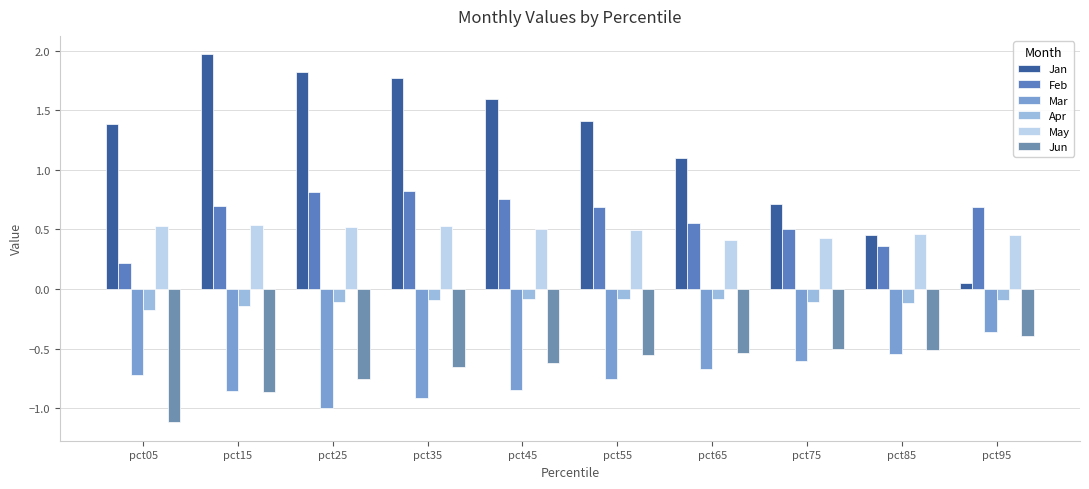

Which label corresponds to the smallest value in the chart?

pct05